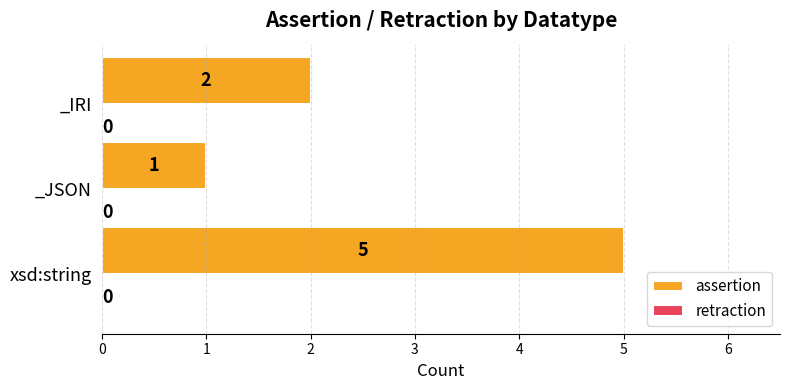

The value at _IRI is 2. True or false?

True